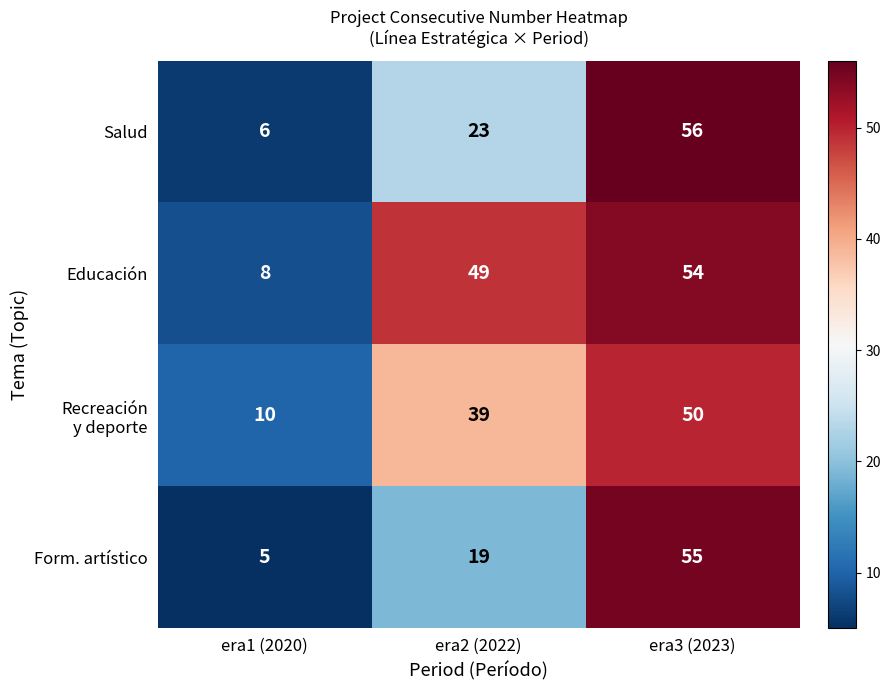

What is the average value of the Form. artístico series?

26